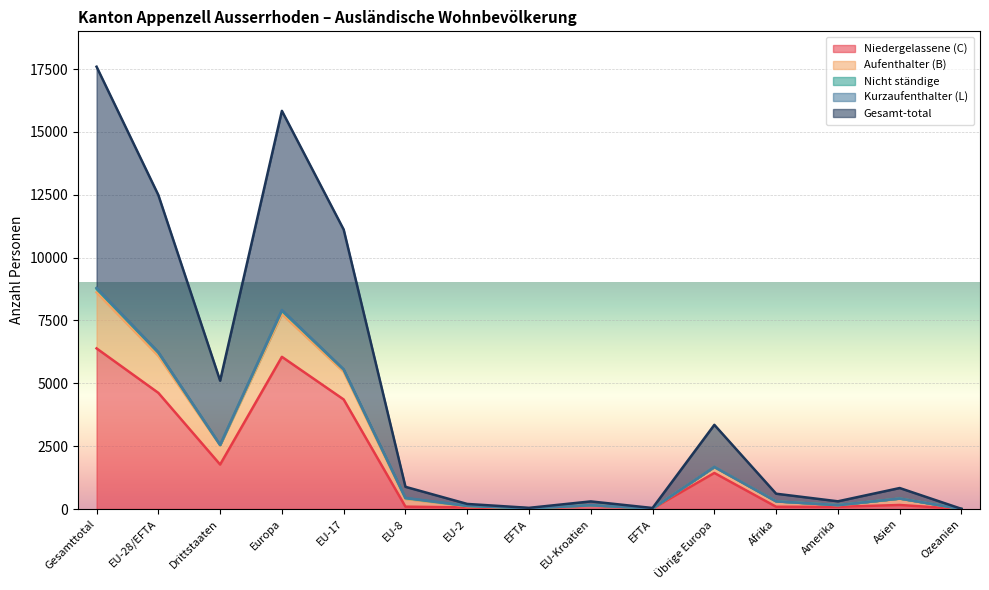

What is the label of the 7th point from the left?

EU-2